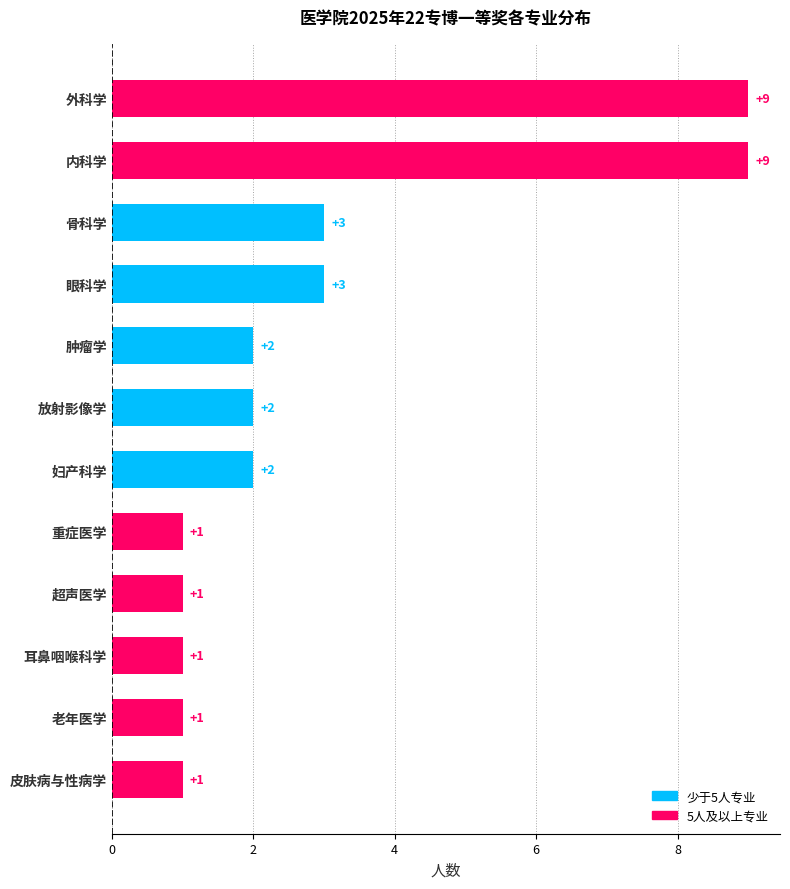

How many values are between 1 and 3?

10